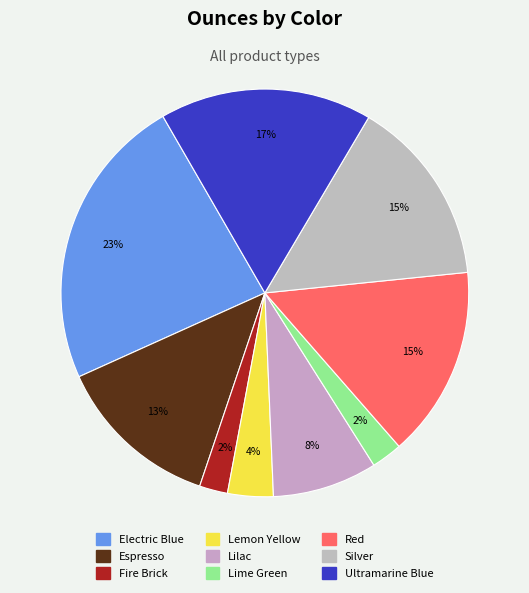

Is Lime Green the majority of the pie?

No